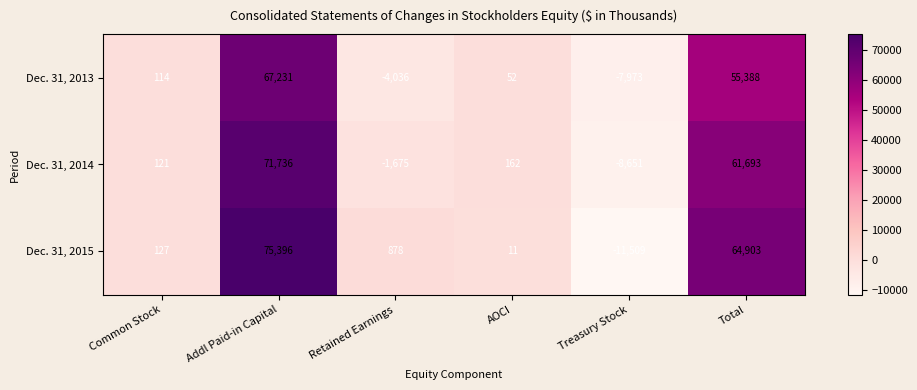

List the series in order of their peak value, highest first.

Dec. 31, 2015, Dec. 31, 2014, Dec. 31, 2013